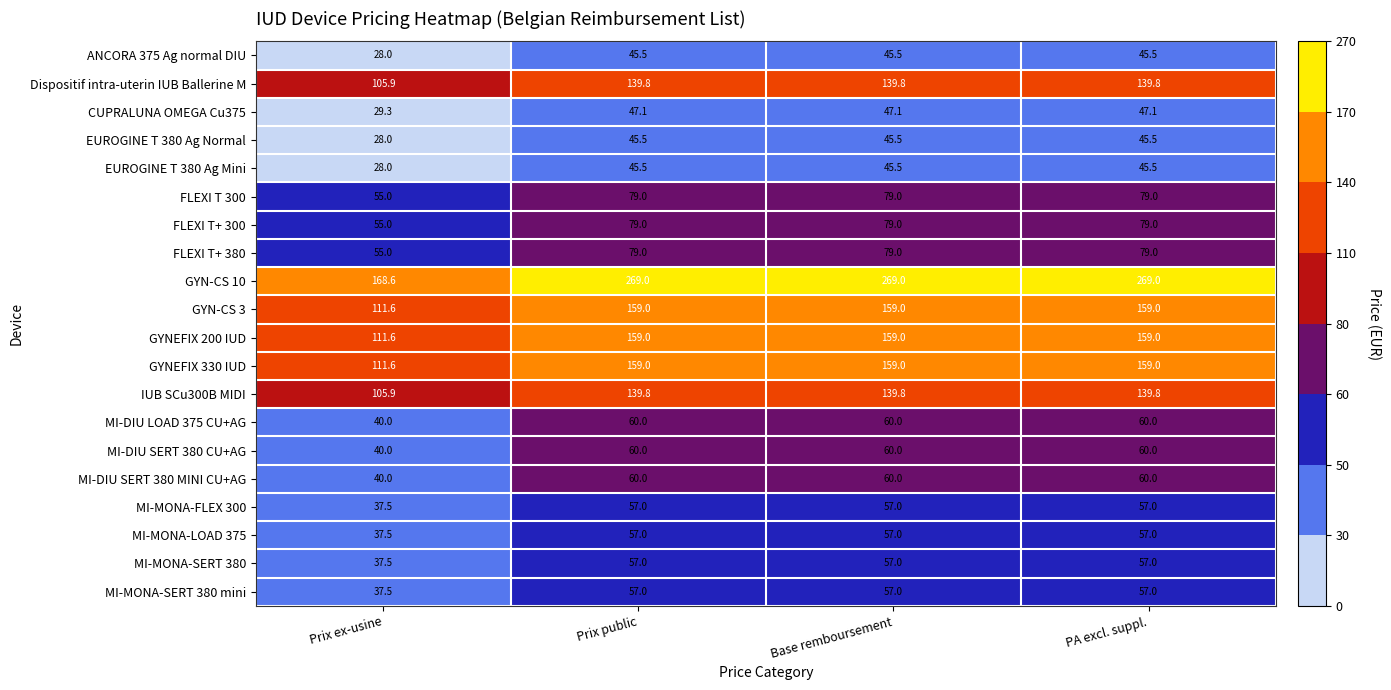

What is the sum of all EUROGINE T 380 Ag Normal values?

164.5